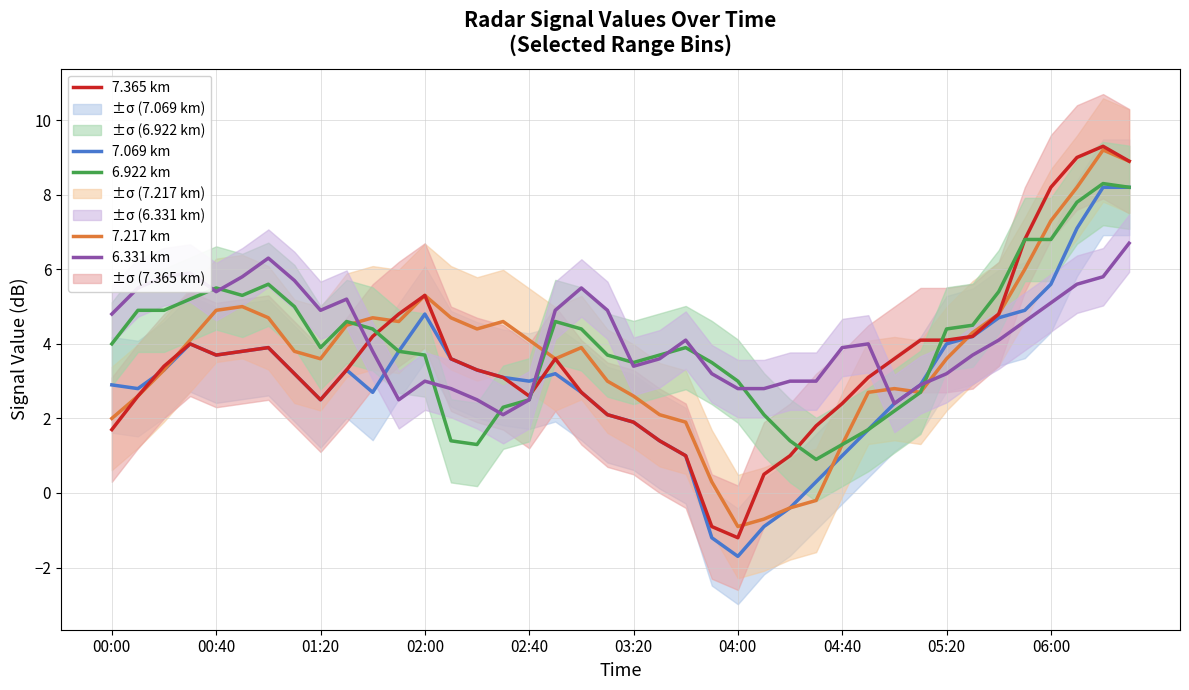

In 7.217 km, how many points are higher than both neighbors (excluding endpoints)?

7